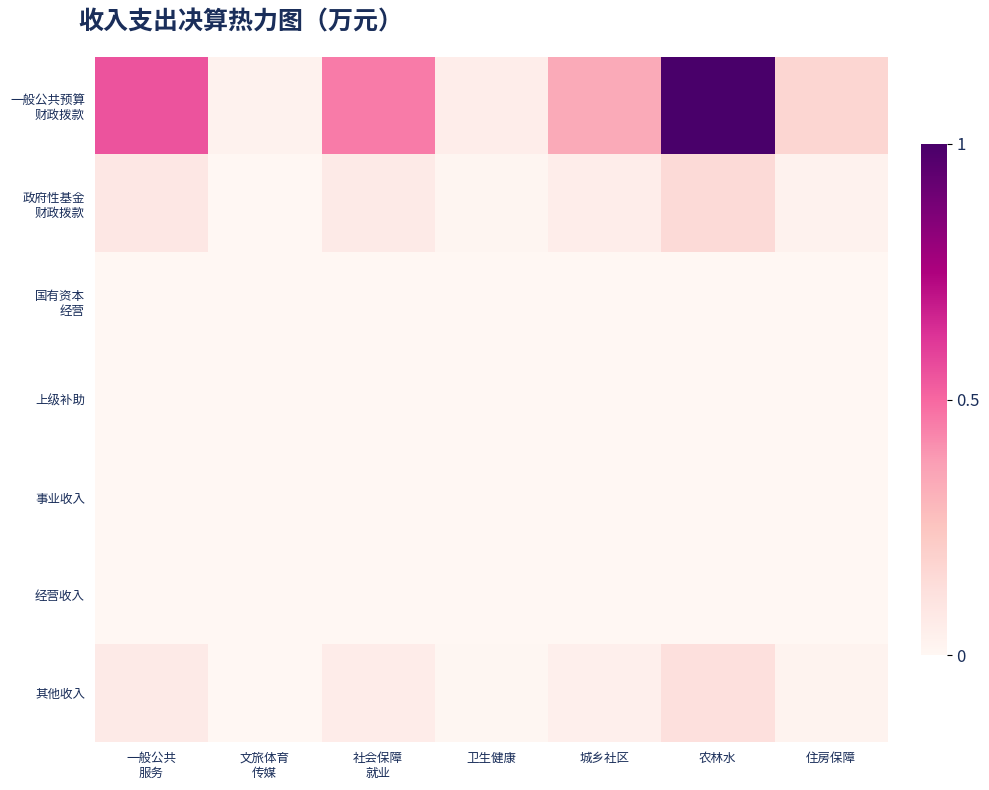

At which category is the sum across all series the highest?

农林水